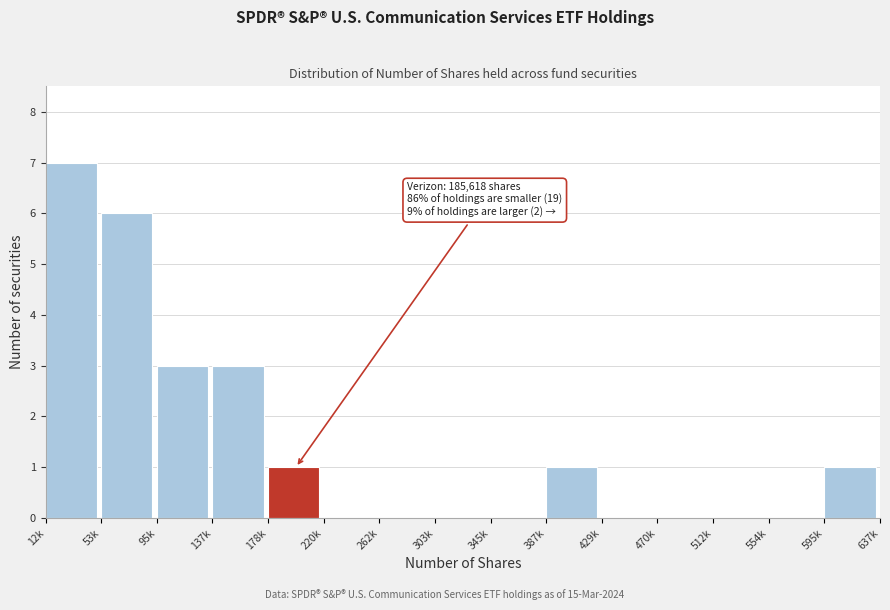

Reading left to right, what are all the values shown in this chart?

12k=7	53k=6	95k=3	137k=3	178k=1	220k=0	262k=0	303k=0	345k=0	387k=1	429k=0	470k=0	512k=0	554k=0	595k=1